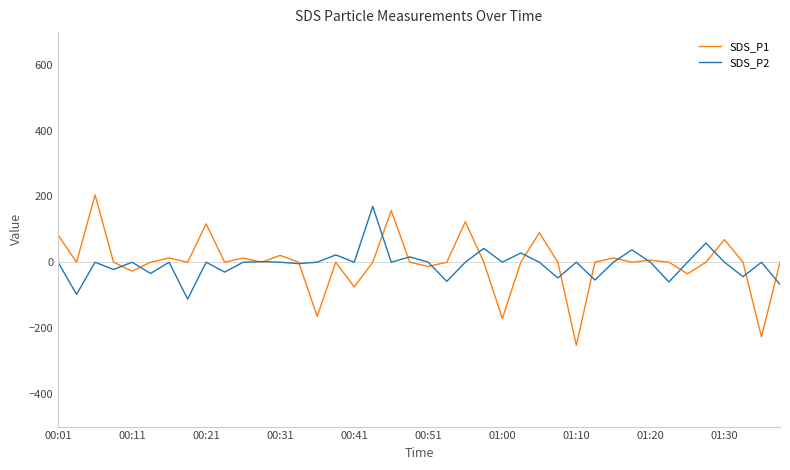

What is the smallest value displayed?

-252.8